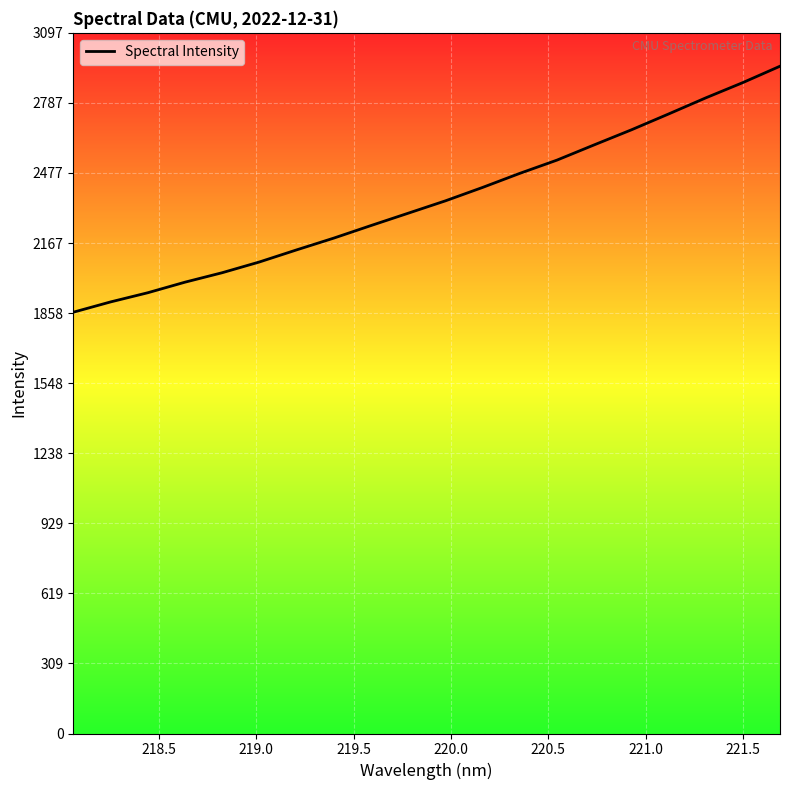

What is the smallest value displayed?

1862.1